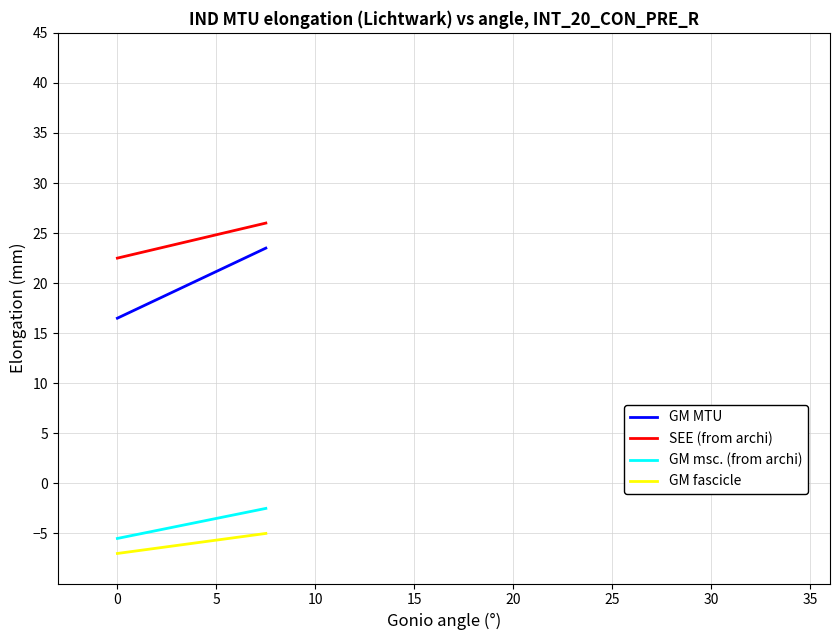

What is the maximum value shown in the chart?

26.0